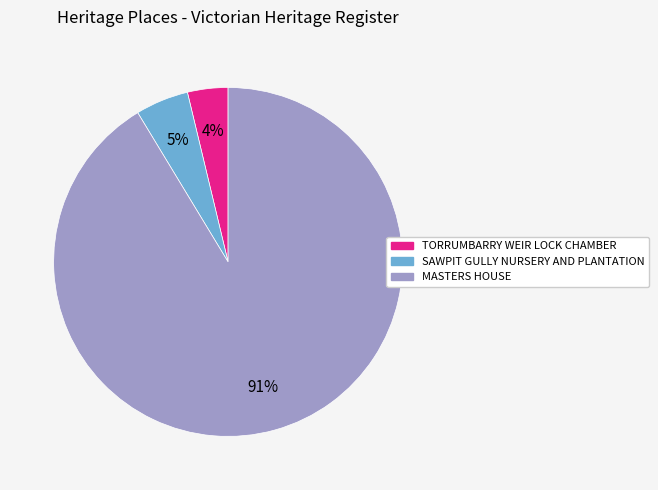

Between TORRUMBARRY WEIR LOCK CHAMBER and MASTERS HOUSE, which is larger?

MASTERS HOUSE